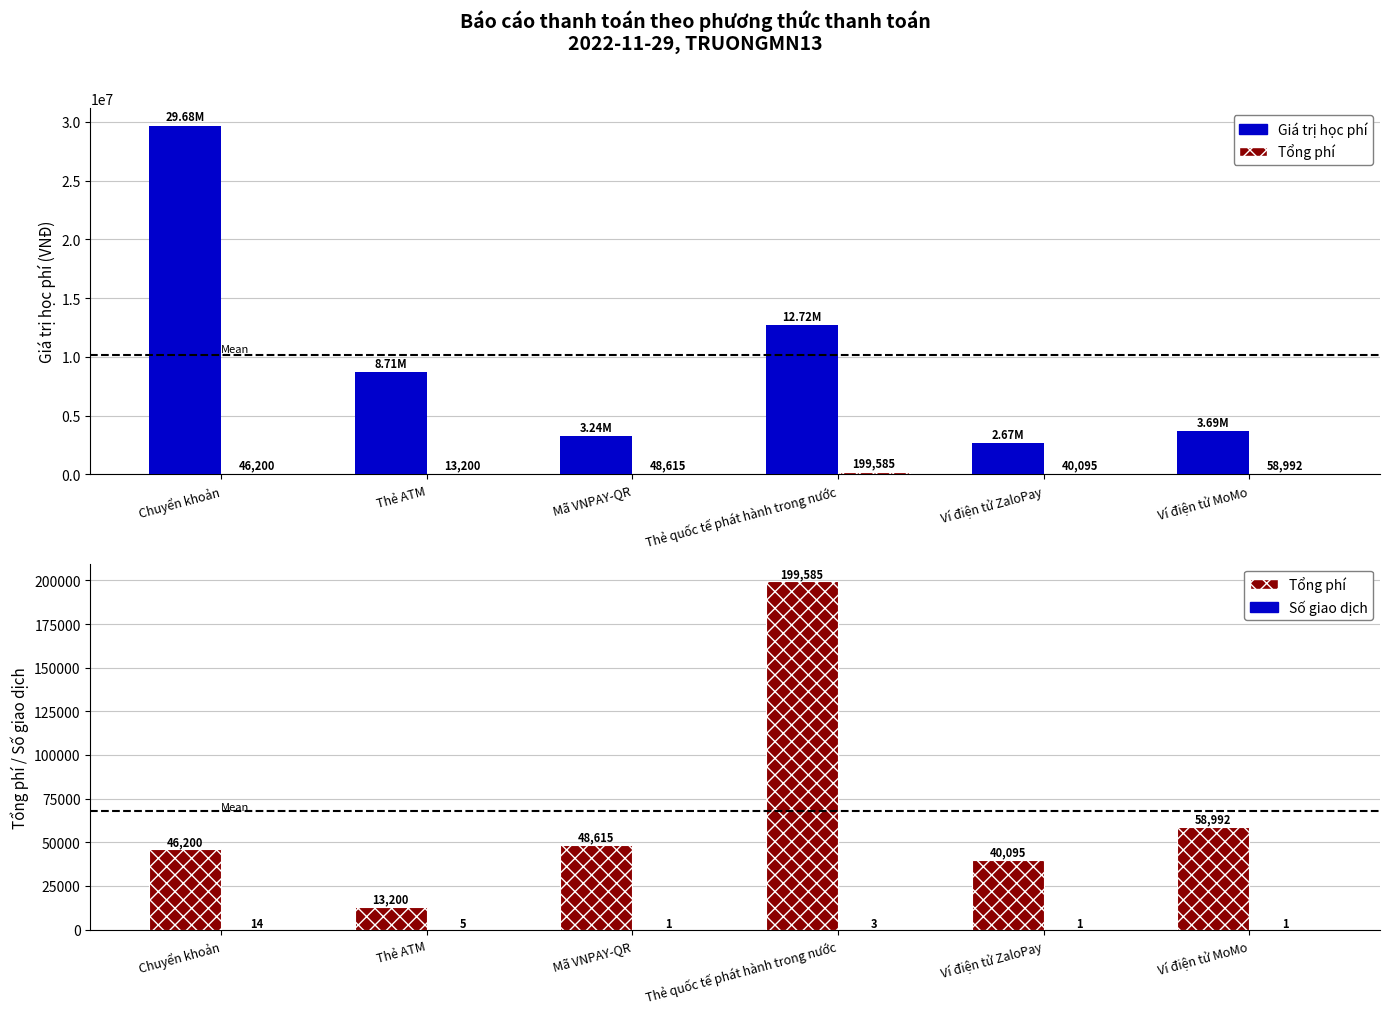

At how many categories does at least one series exceed 9312378?

2